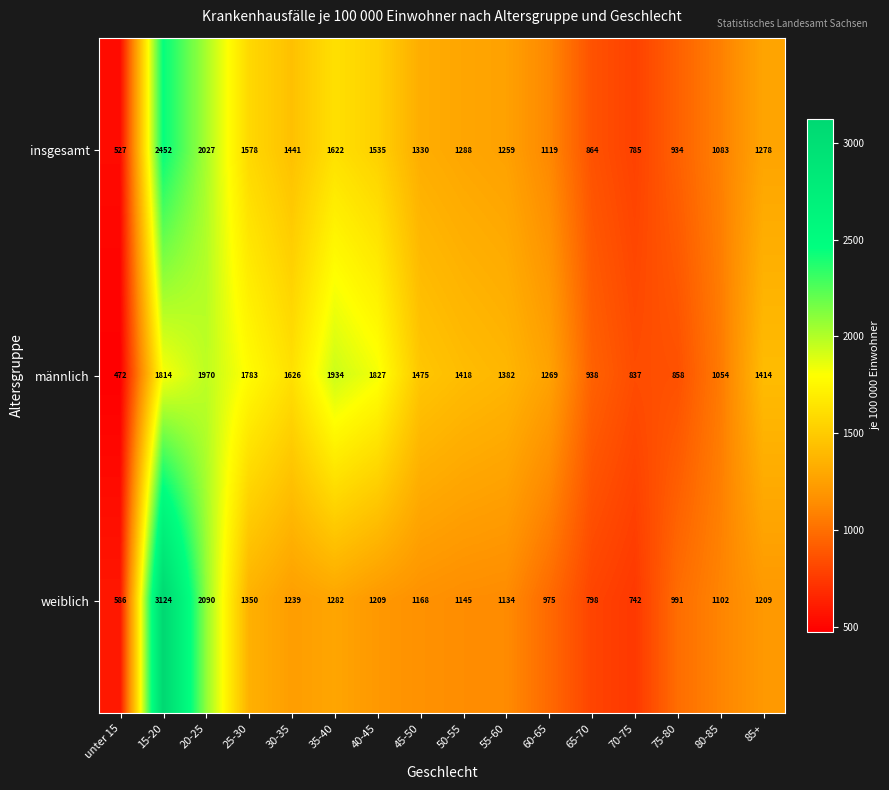

True or false: männlich has a value of 1418 at 50-55.

True